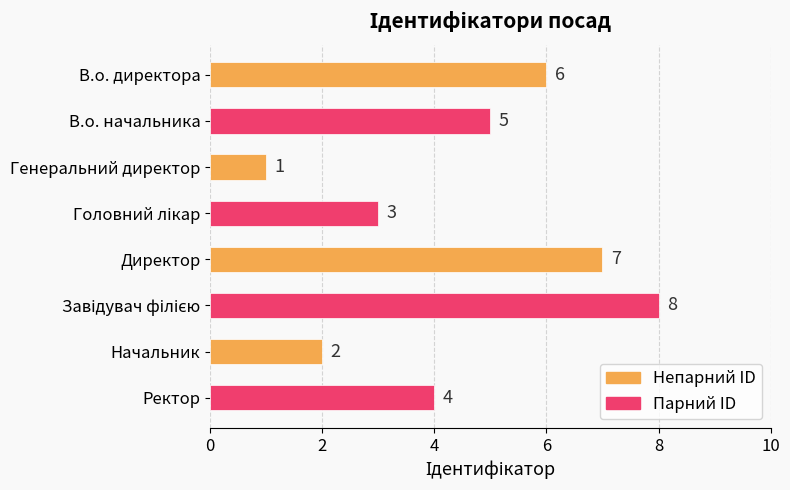

What is the difference between the maximum and minimum values?

7